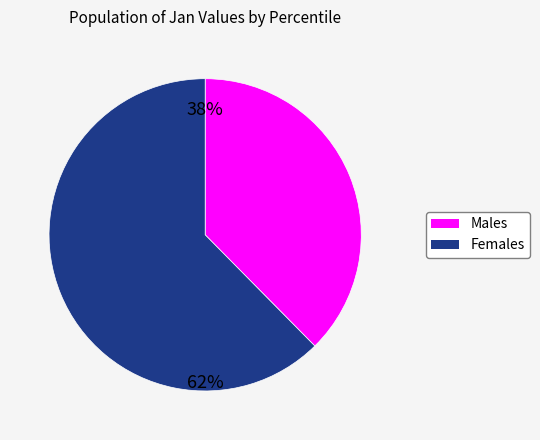

How many segments does this pie chart have?

2